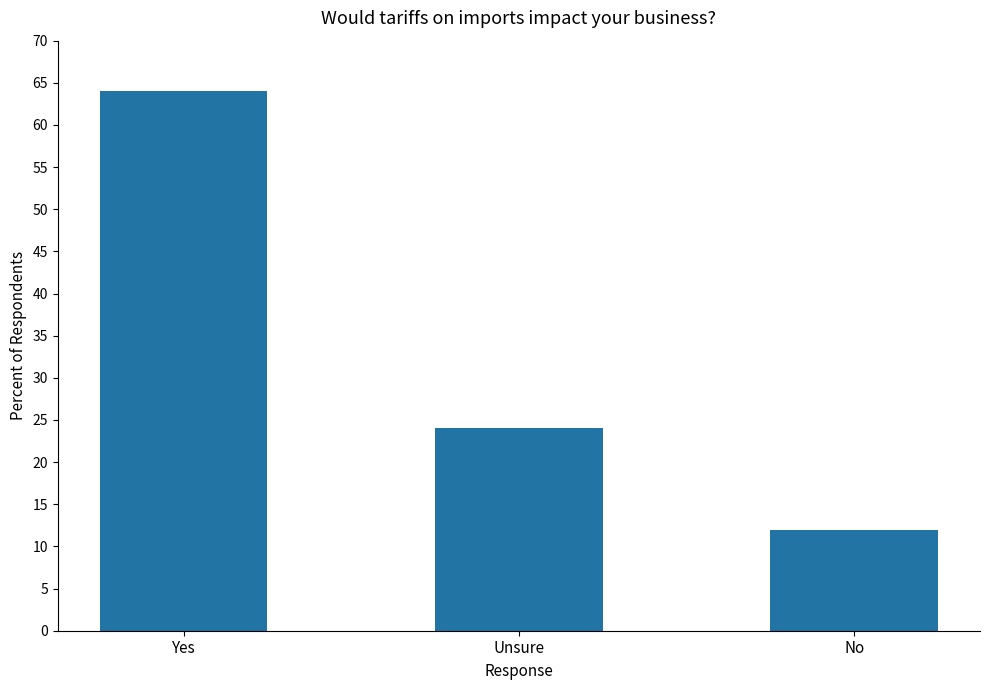

Where is the data nearest to the value 38?

Unsure